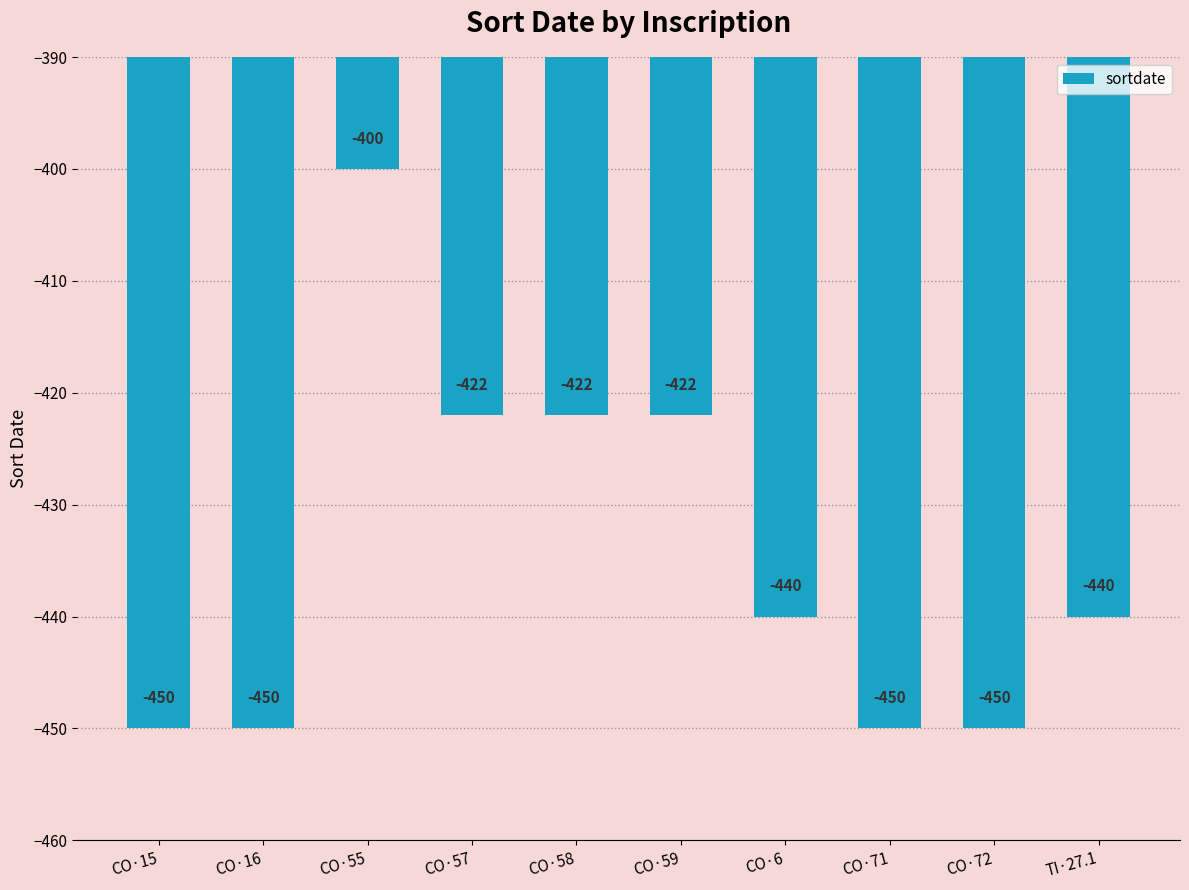

Which has a higher value, CO·6 or CO·15?

CO·6